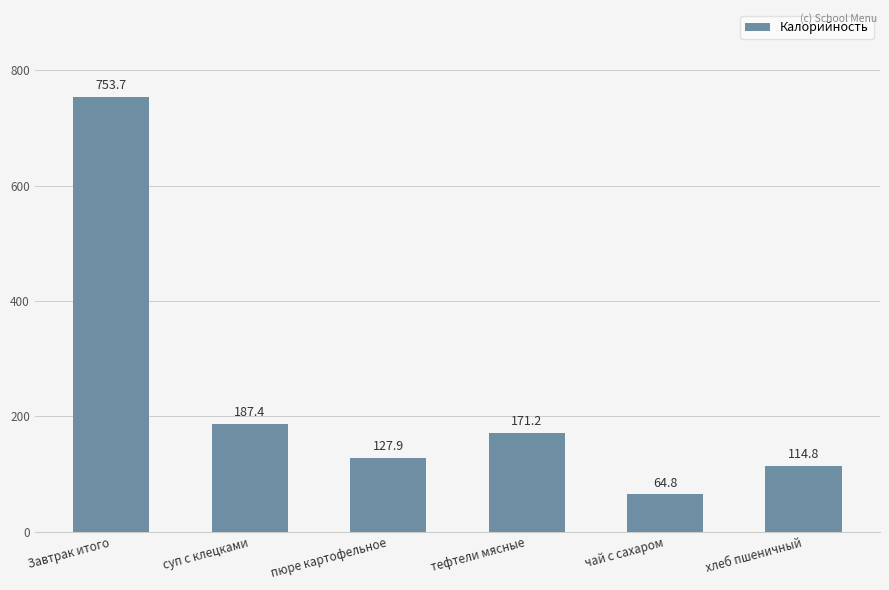

Rank the categories by value from lowest to highest.

чай с сахаром, хлеб пшеничный, пюре картофельное, тефтели мясные, суп с клецками, Завтрак итого